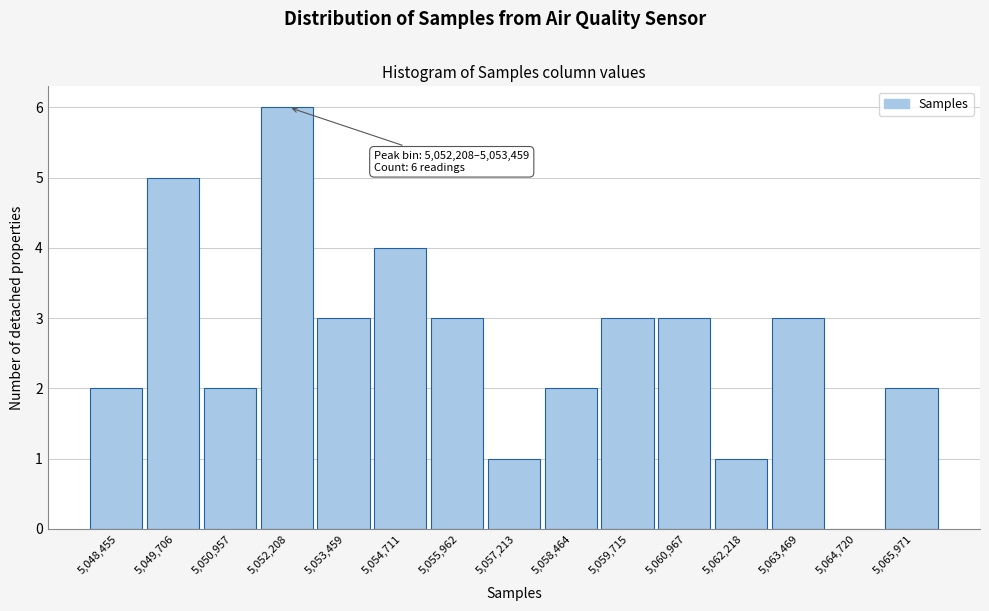

Reading left to right, list all the values displayed in this chart.

5,048,455=2	5,049,706=5	5,050,957=2	5,052,208=6	5,053,459=3	5,054,711=4	5,055,962=3	5,057,213=1	5,058,464=2	5,059,715=3	5,060,967=3	5,062,218=1	5,063,469=3	5,064,720=0	5,065,971=2